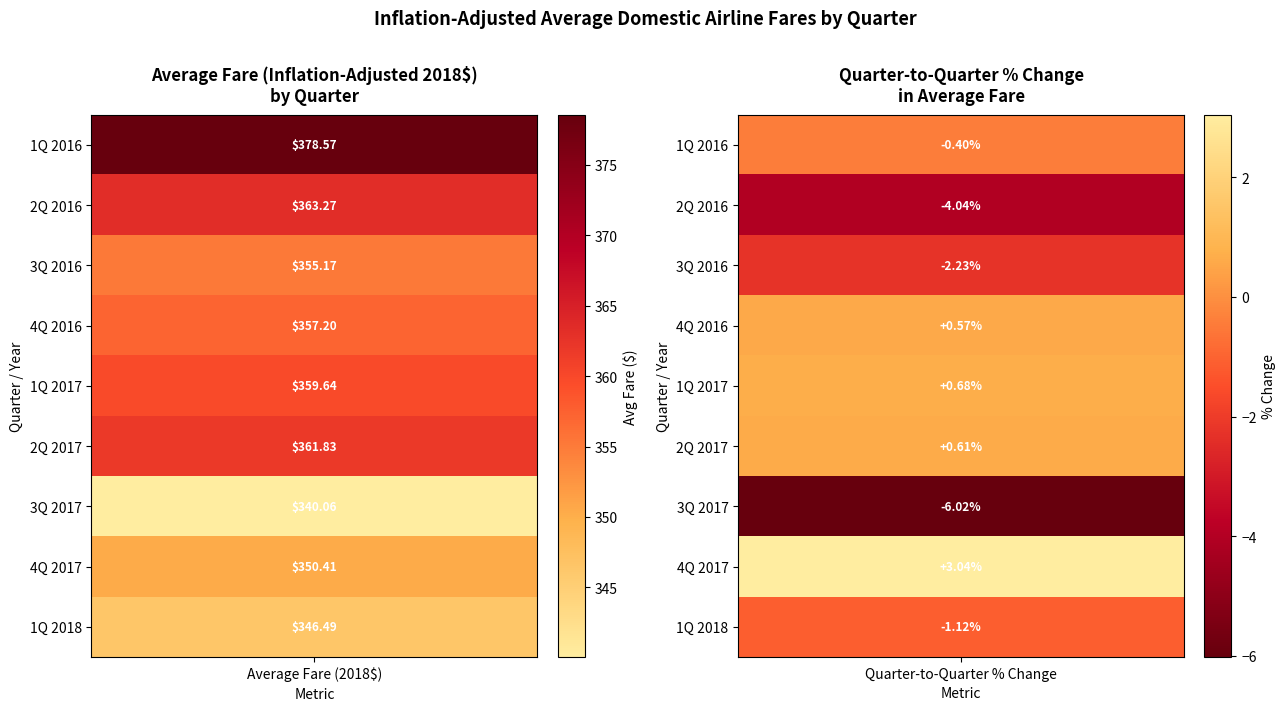

Reading left to right, extract all data points from this chart.

1Q 2016: 378.6	-0.4
2Q 2016: 363.3	-4.0
3Q 2016: 355.2	-2.2
4Q 2016: 357.2	0.6
1Q 2017: 359.6	0.7
2Q 2017: 361.8	0.6
3Q 2017: 340.1	-6.0
4Q 2017: 350.4	3.0
1Q 2018: 346.5	-1.1